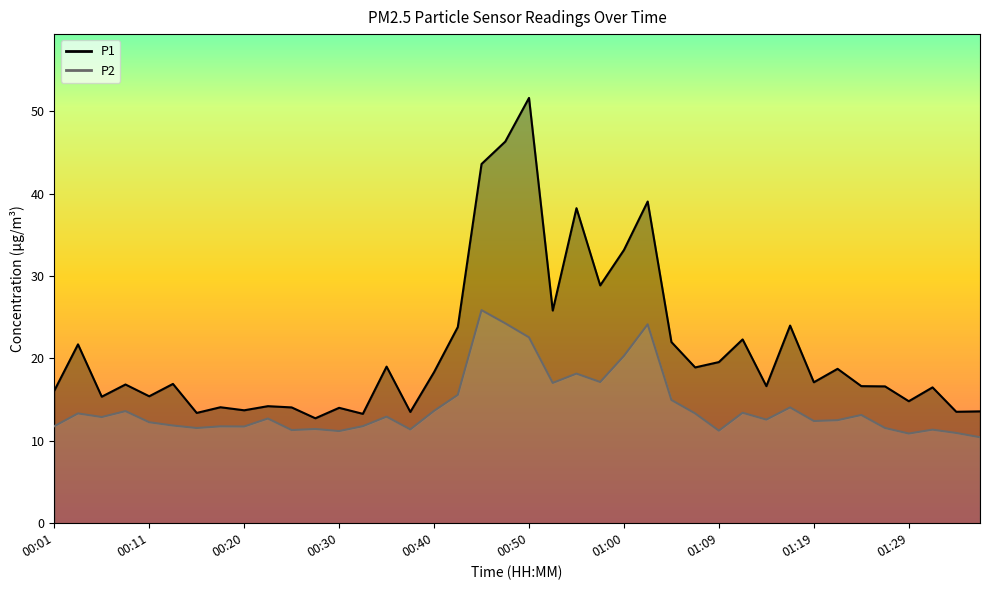

What is the total value across all series at 00:03?

35.0